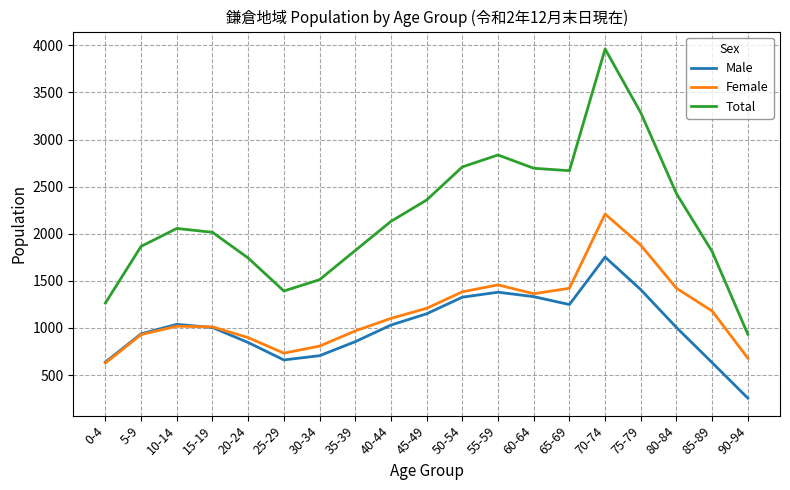

What is the difference between the highest and lowest values at 45-49?

1208